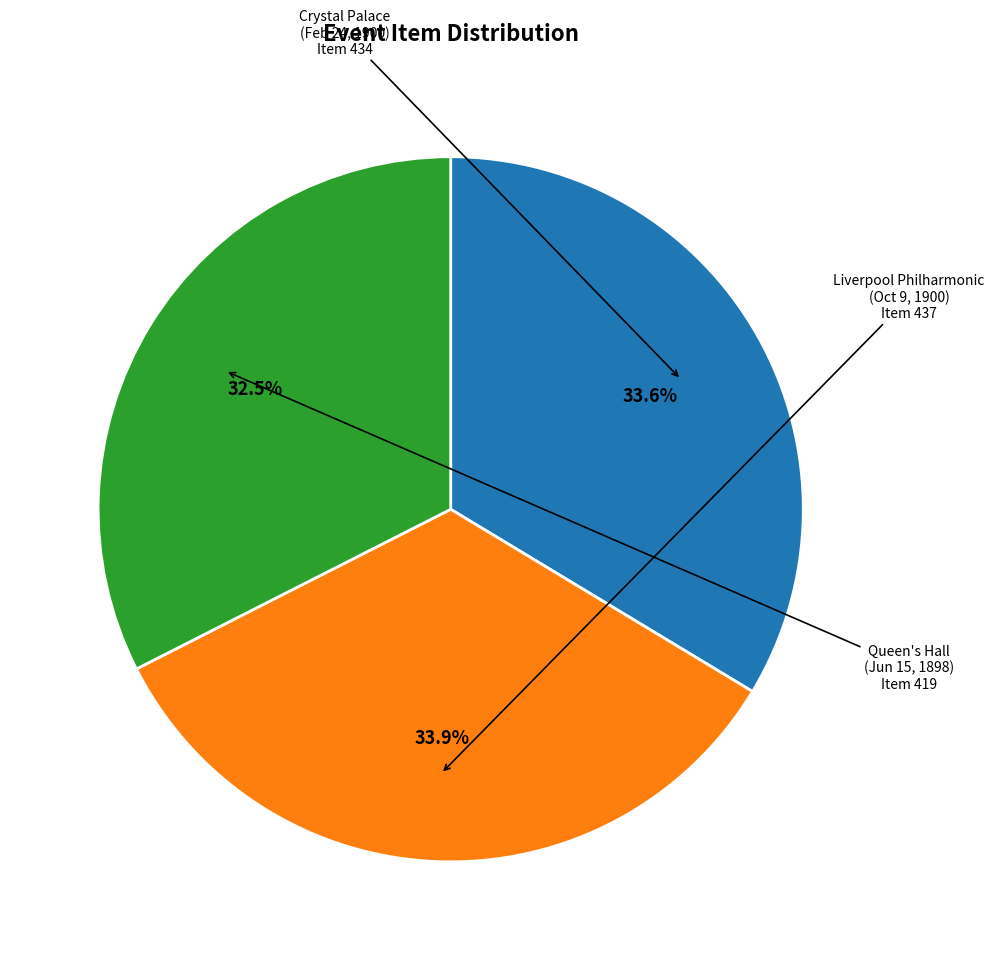

Does any single category account for the majority?

No